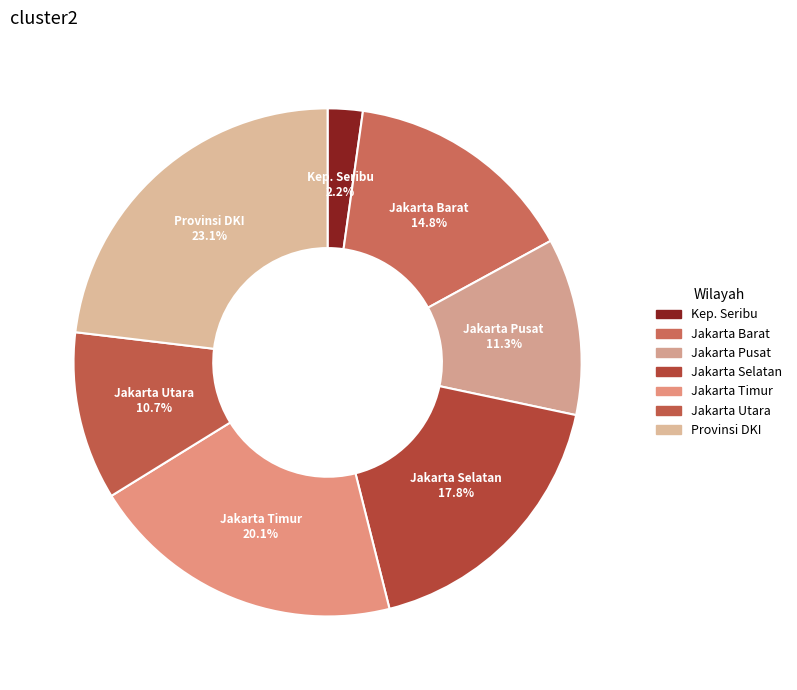

What is the largest slice in the pie chart?

PROVINSI DKI JAKARTA